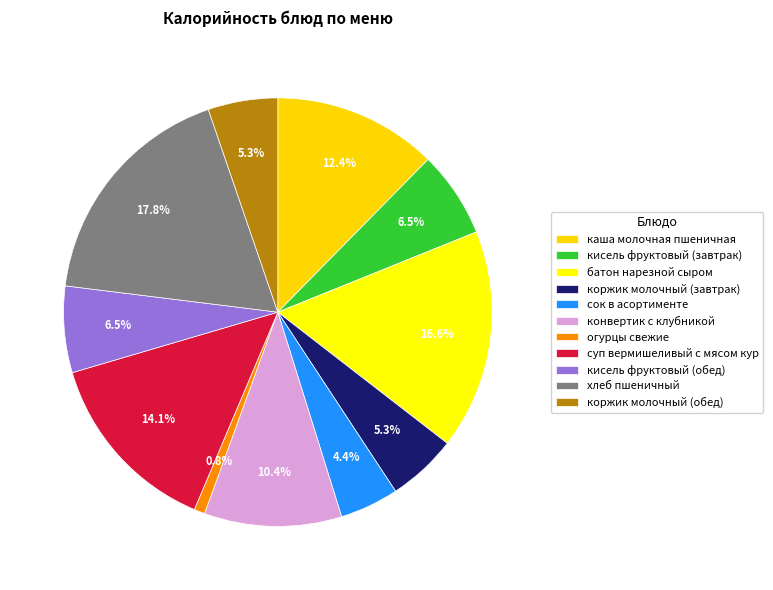

How much of the chart is everything except батон нарезной сыром?

83.4%